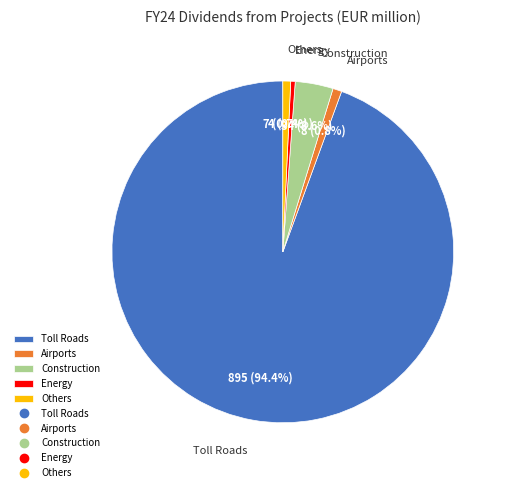

What is the total percentage of Airports and Toll Roads?

95.3%